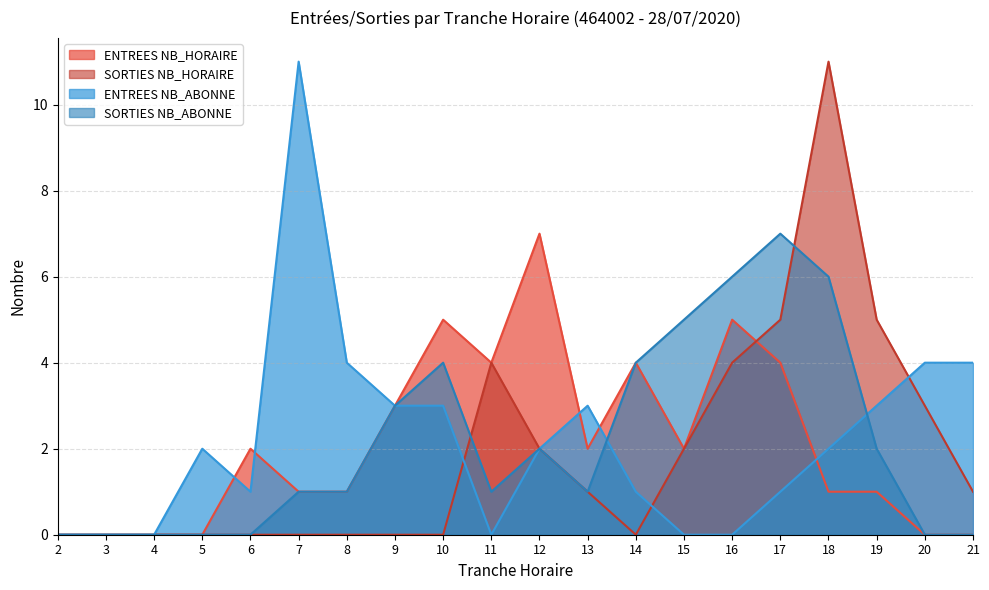

Does the chart have visible grid lines?

Yes